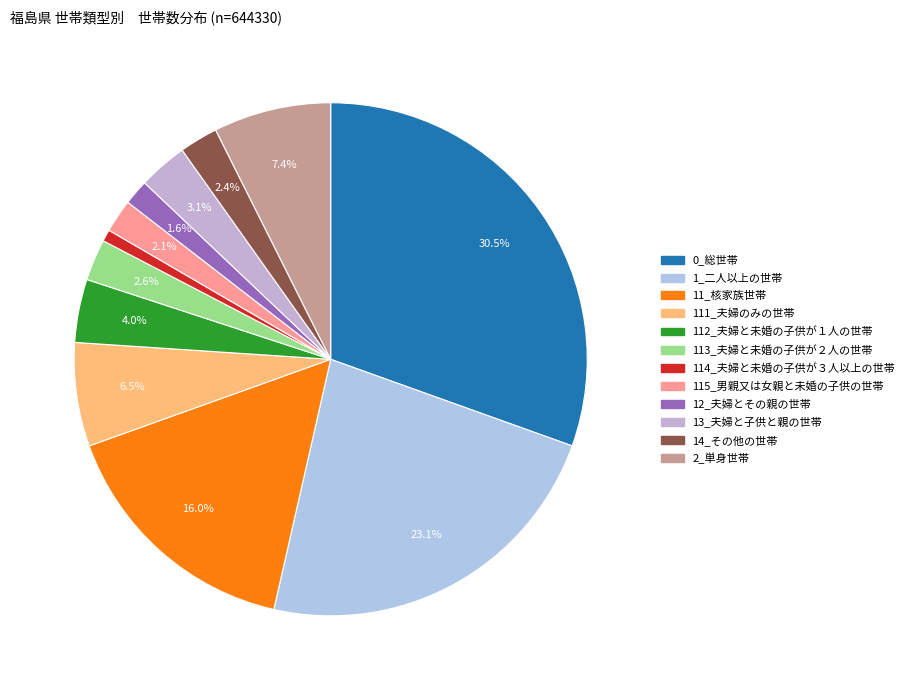

Which slice is the largest?

0_総世帯